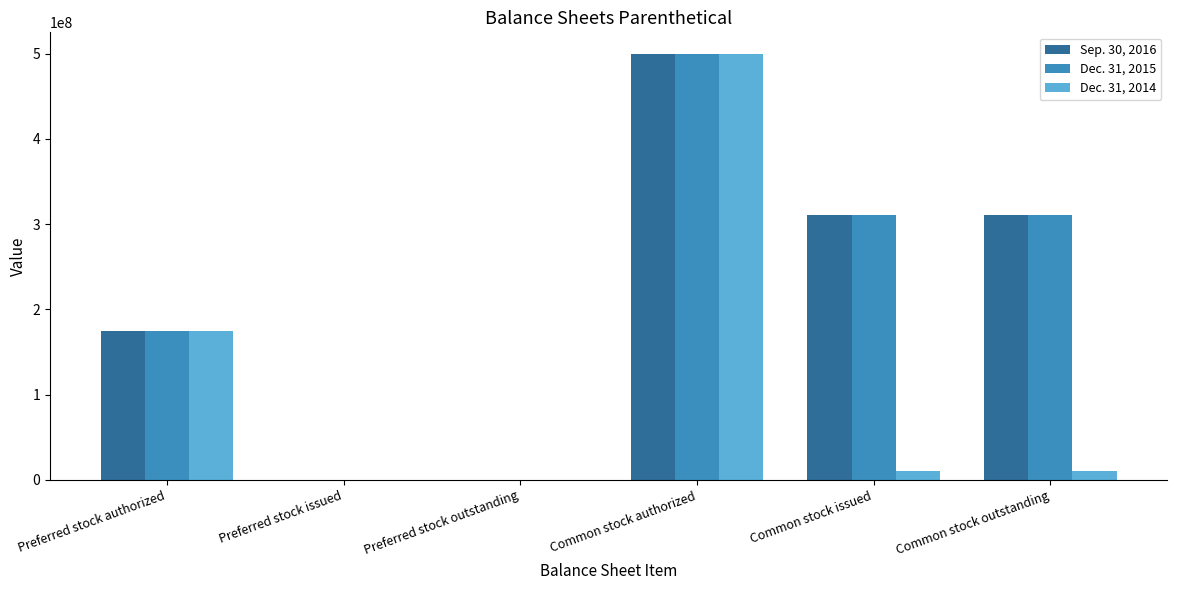

Is the value of Dec. 31, 2014 at Common stock authorized greater than the value of Sep. 30, 2016 at Preferred stock authorized?

Yes